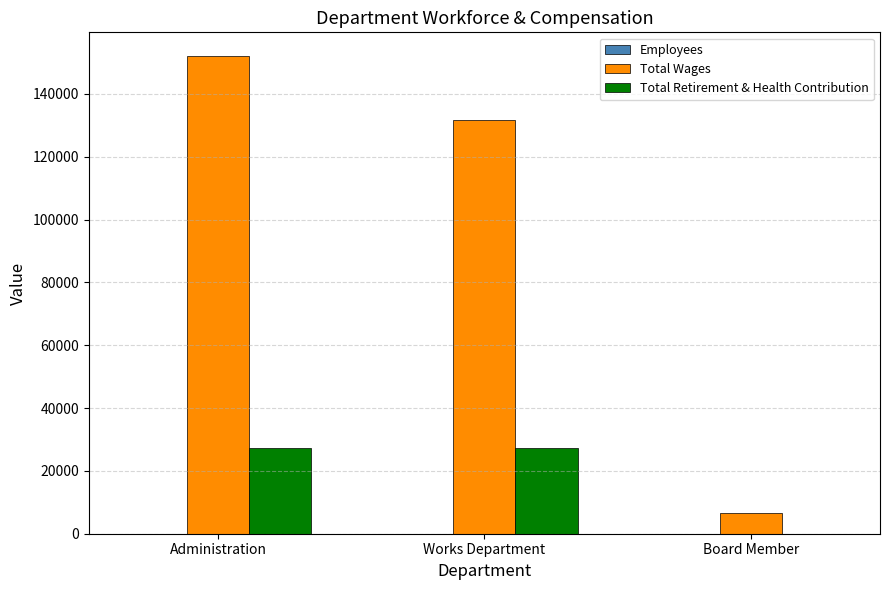

At which category is the sum across all series the highest?

Administration